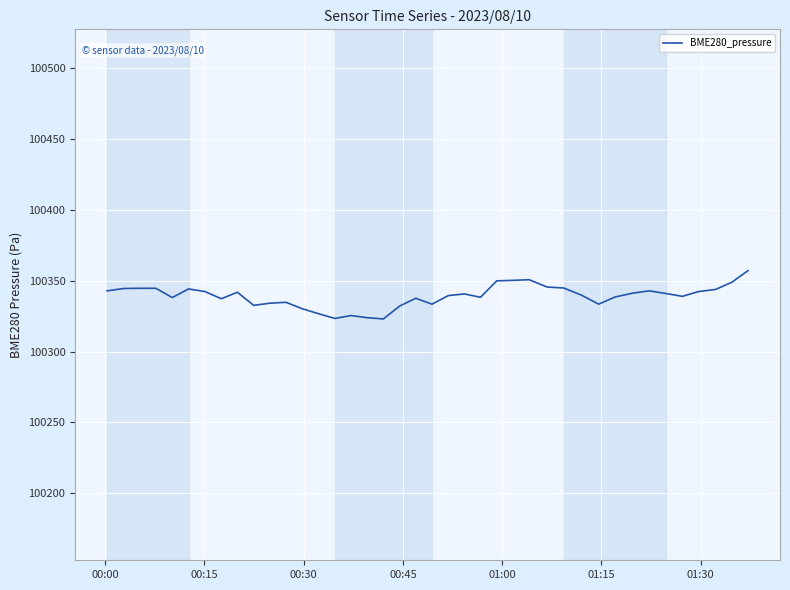

What is the smallest value displayed?

100323.0